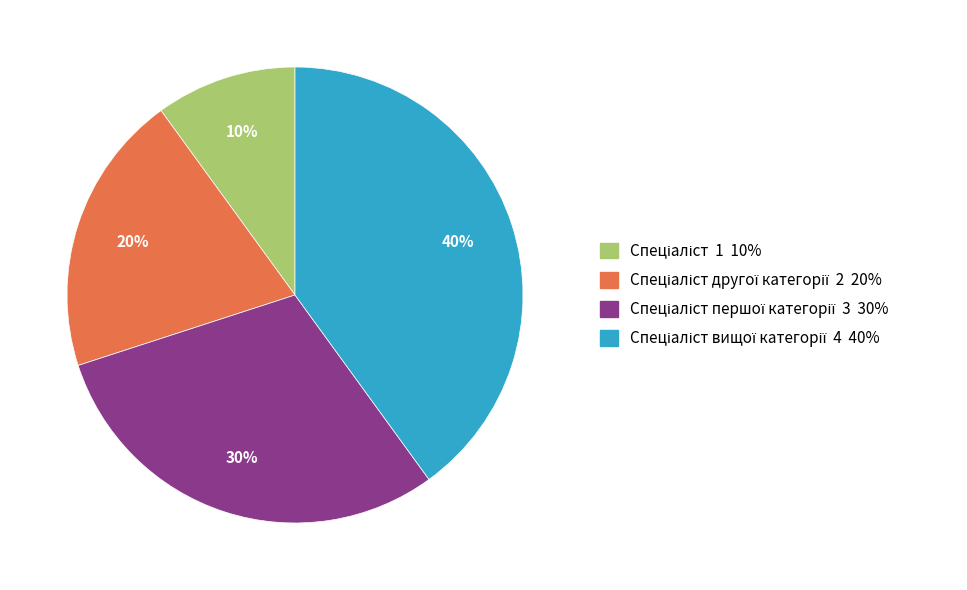

To the nearest percent, what is the difference between the largest and smallest slice percentages?

30%